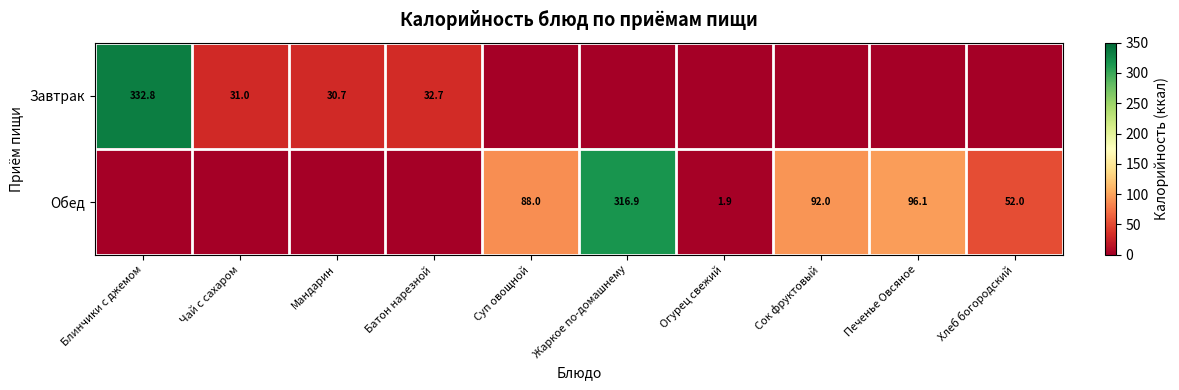

True or false: Завтрак has a value of 32.7 at Батон нарезной.

True